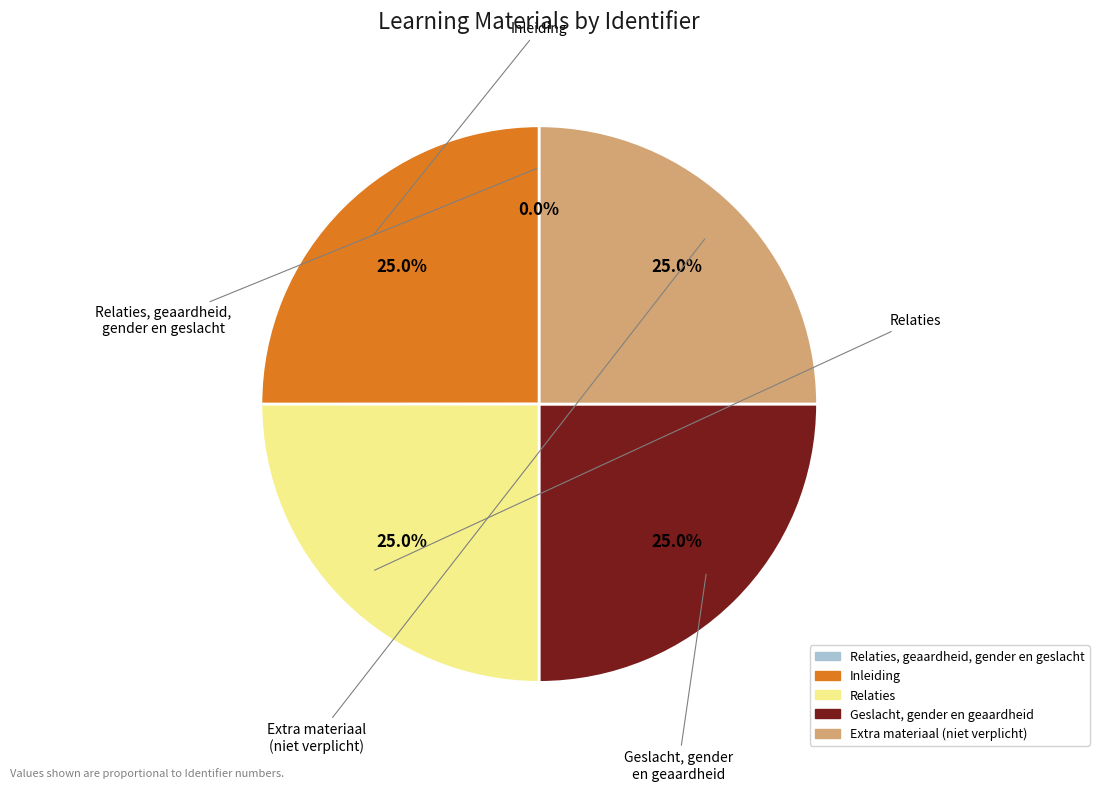

Combined, what portion of the pie is Relaties and Extra materiaal (niet verplicht)?

50.0%